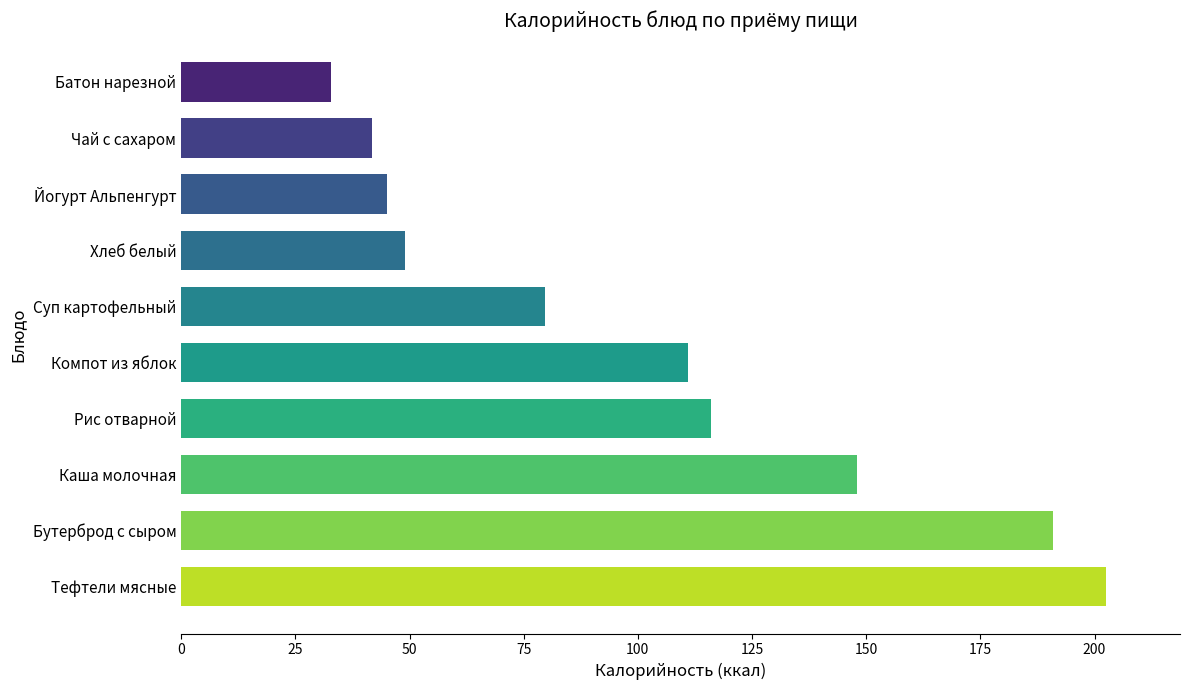

What is the change in value from Компот из яблок to Йогурт Альпенгурт?

-66.0